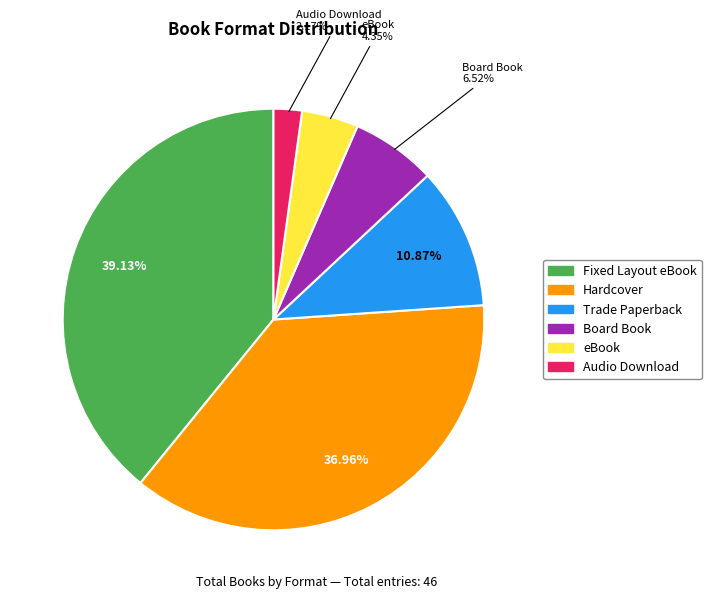

Is there any slice that represents more than half of the pie?

No